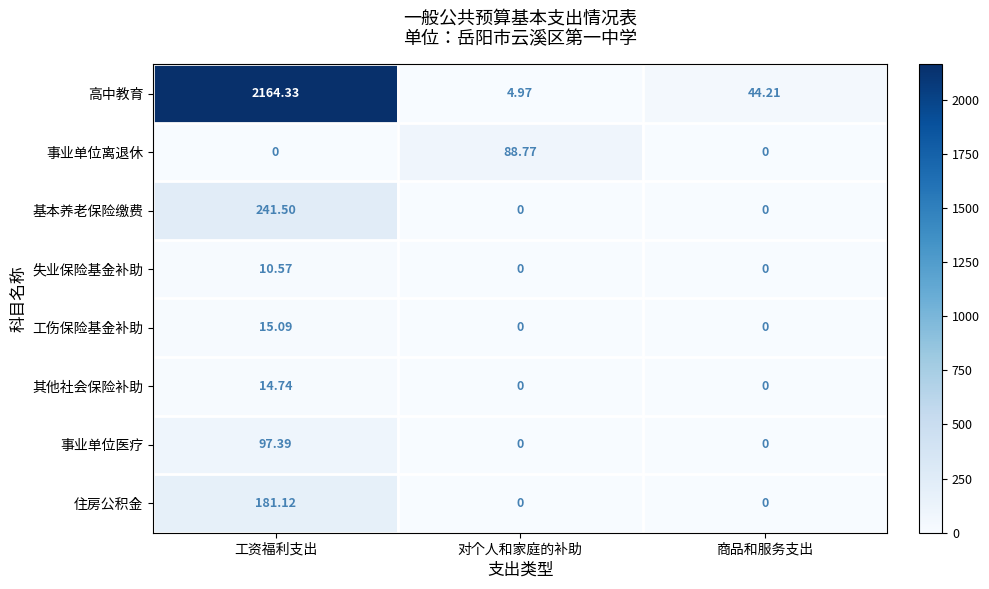

Rank the series by their maximum value, from highest to lowest.

高中教育, 基本养老保险缴费, 住房公积金, 事业单位医疗, 事业单位离退休, 工伤保险基金补助, 其他社会保险补助, 失业保险基金补助